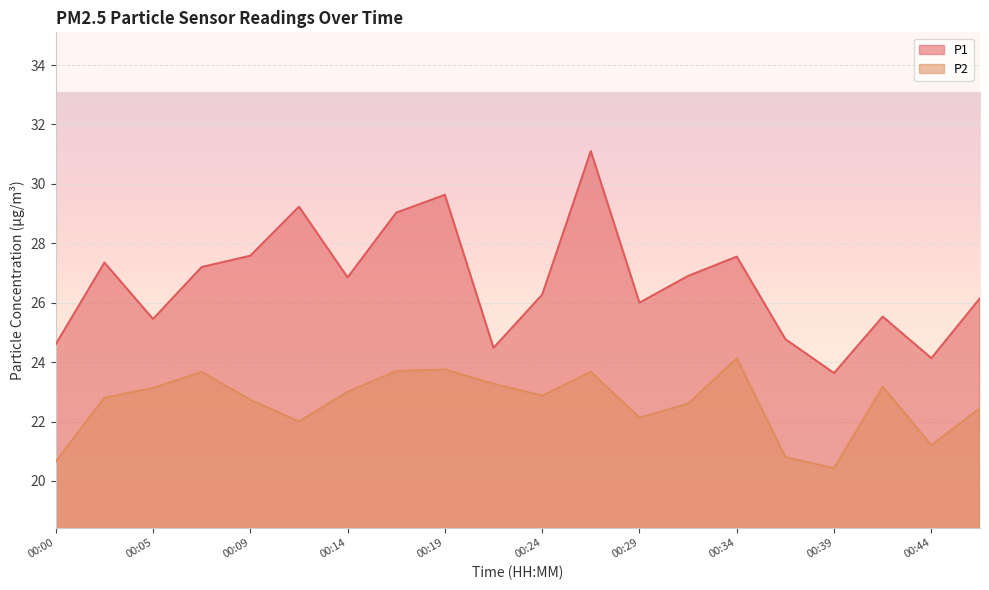

What is the difference between the maximum and minimum values in the P2 series?

3.7